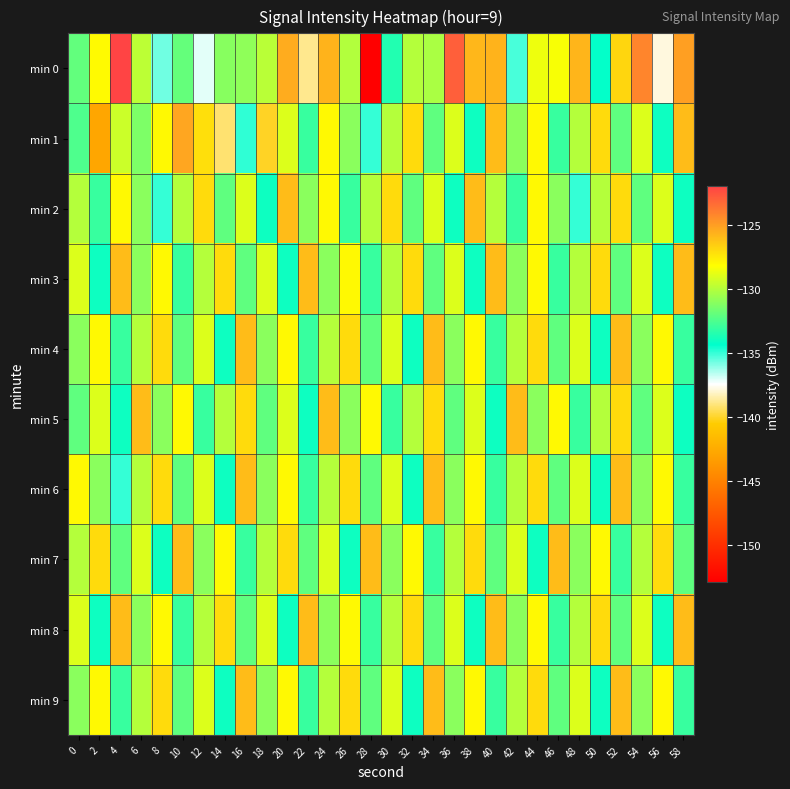

What is the difference between the highest and lowest values at 44?

7.0